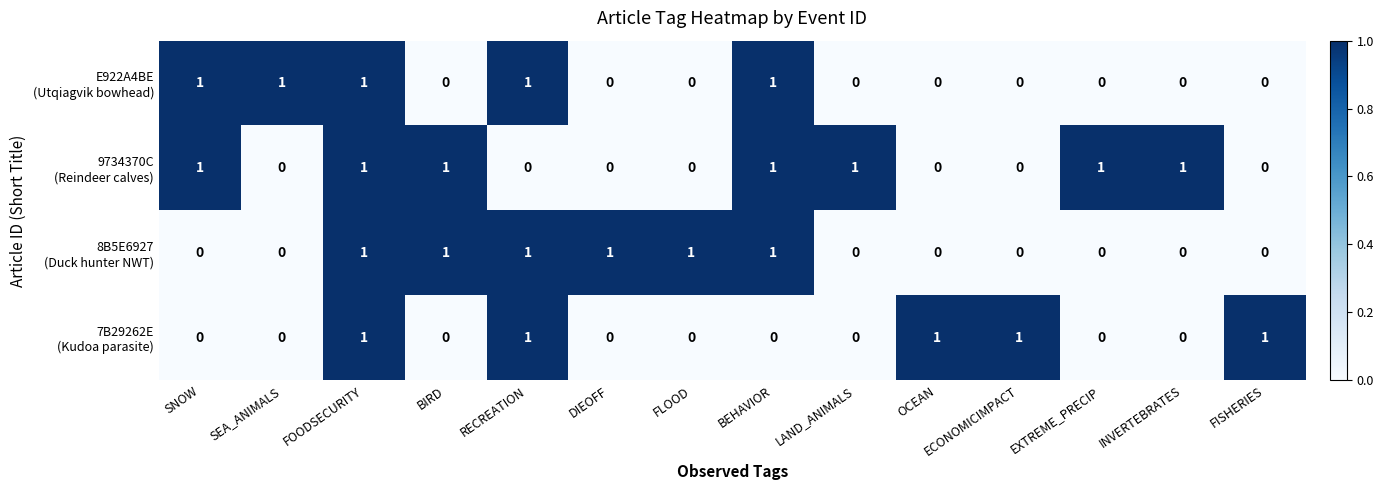

At which category is the sum across all series the highest?

FOODSECURITY